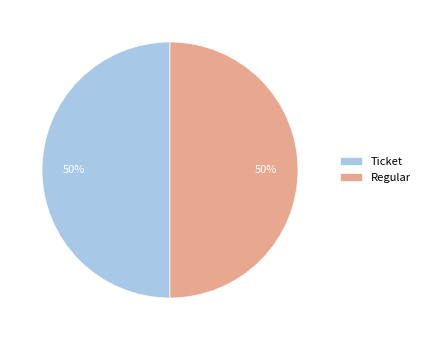

Is it true that Regular is 43% of the pie?

False